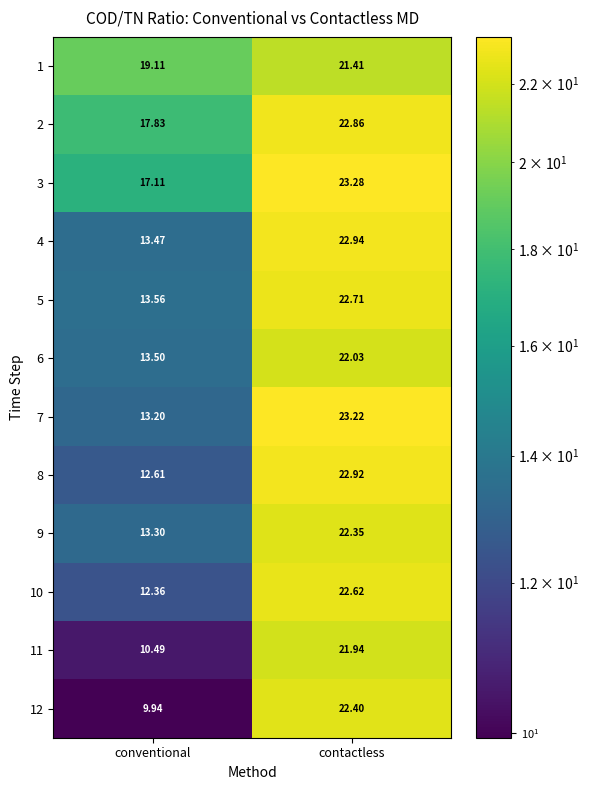

At which category does the chart reach its peak across all series?

contactless